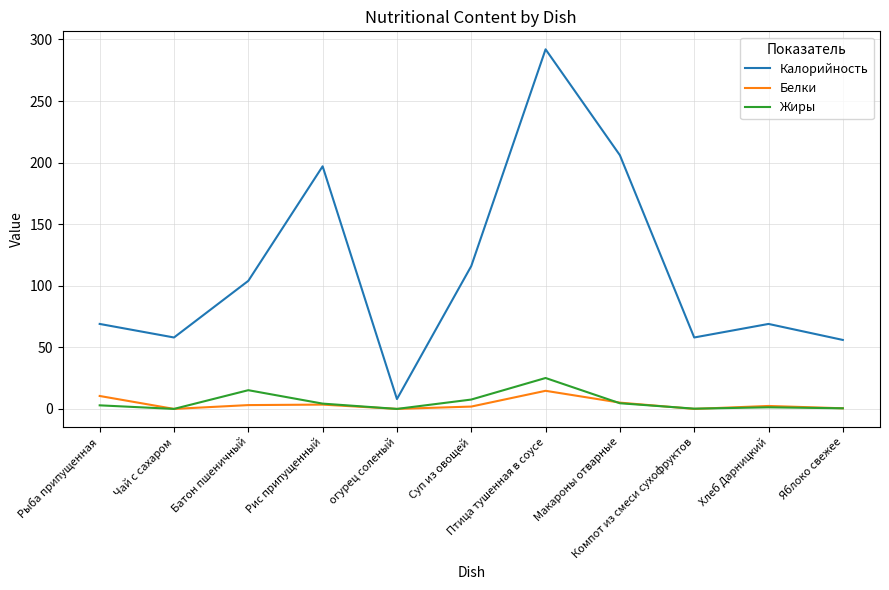

What are all the series names shown in the legend?

Калорийность, Белки, Жиры